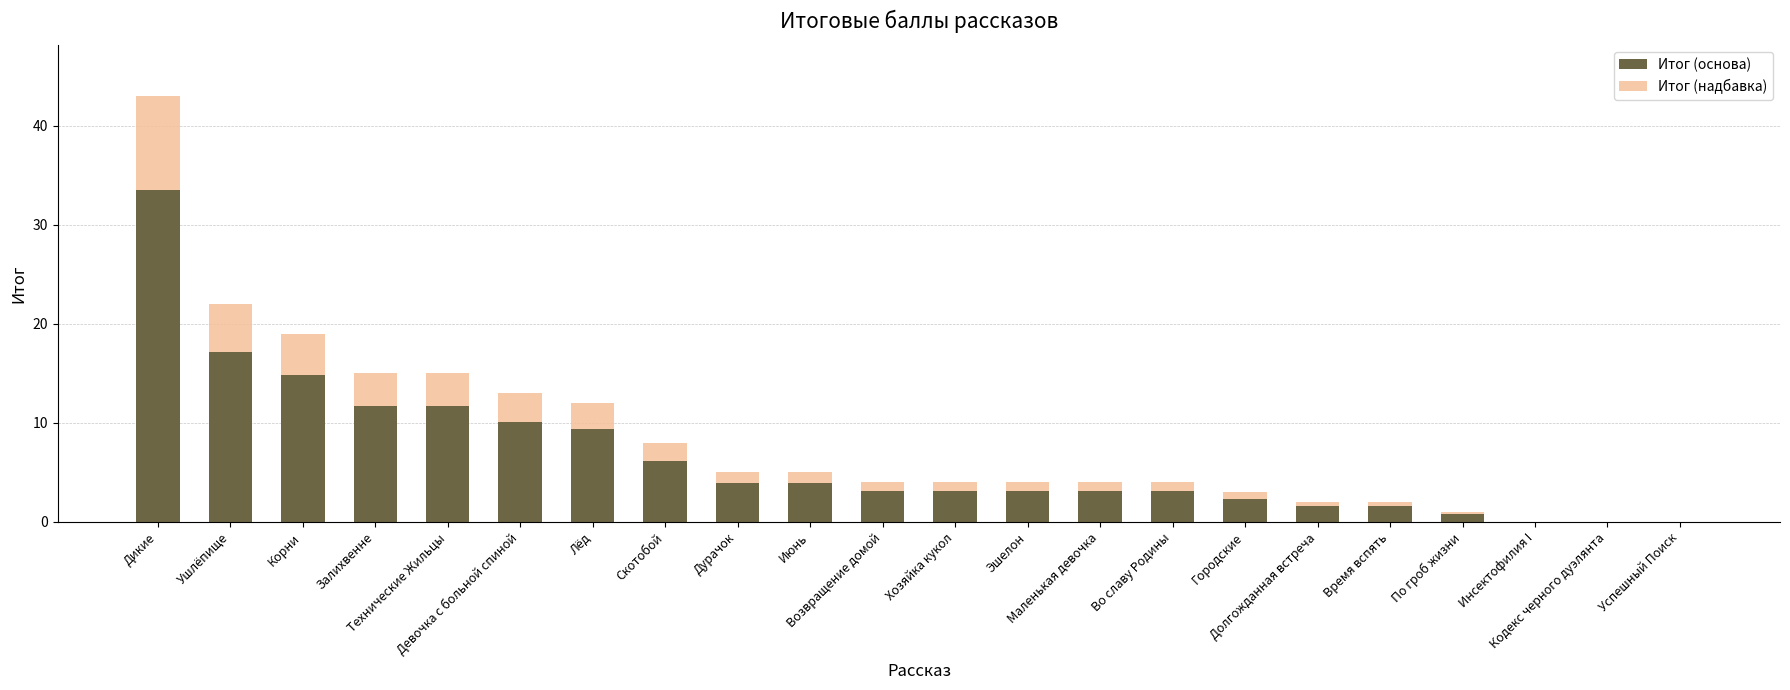

What is the sum of all Итог (основа) values?

144.2